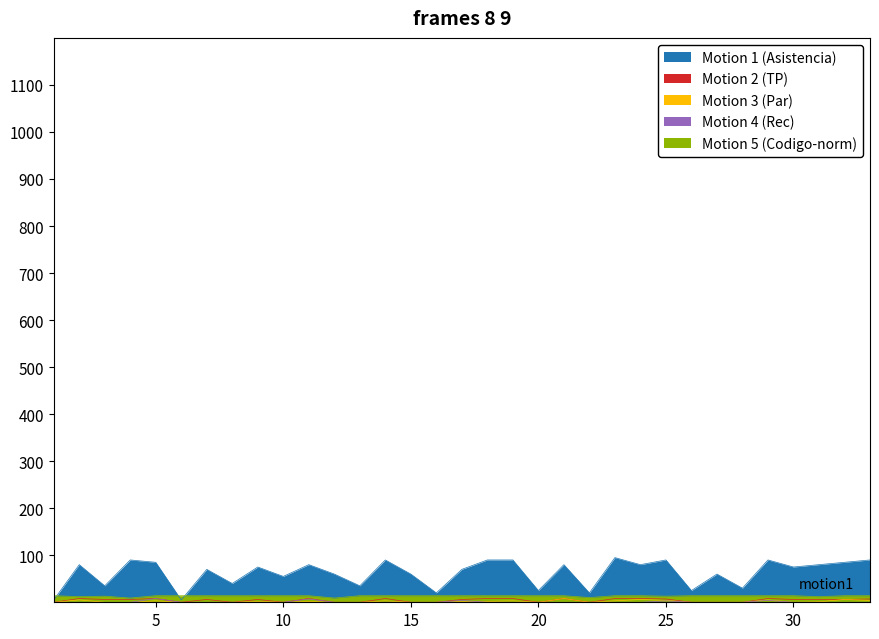

Between 7 and 12, which series saw the biggest shift?

Motion 1 (Asistencia)